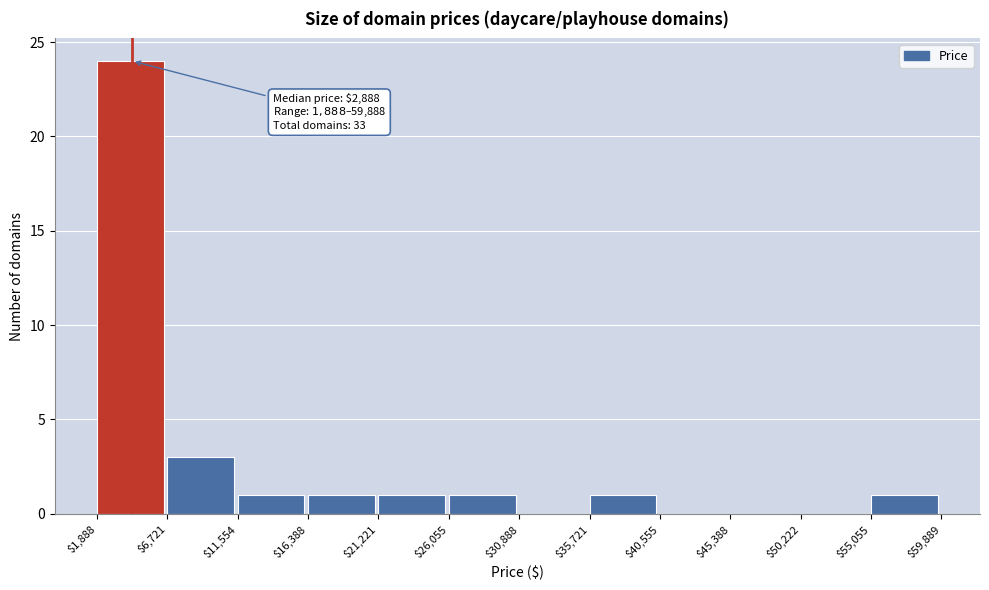

Over which range of the x-axis is the bar tallest?

$1,888 to $6,721